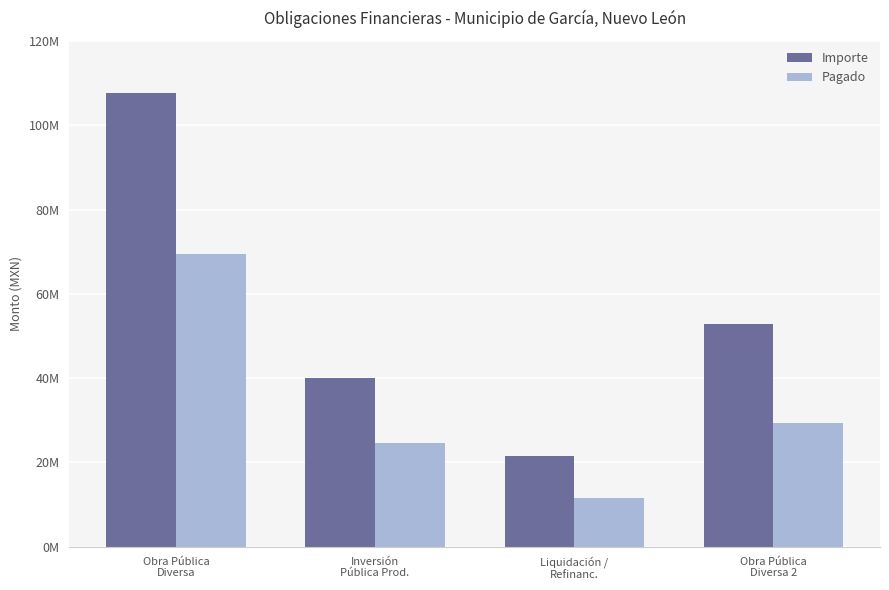

What is the label of the 3rd bar from the left?

Liquidación /
Refinanc.